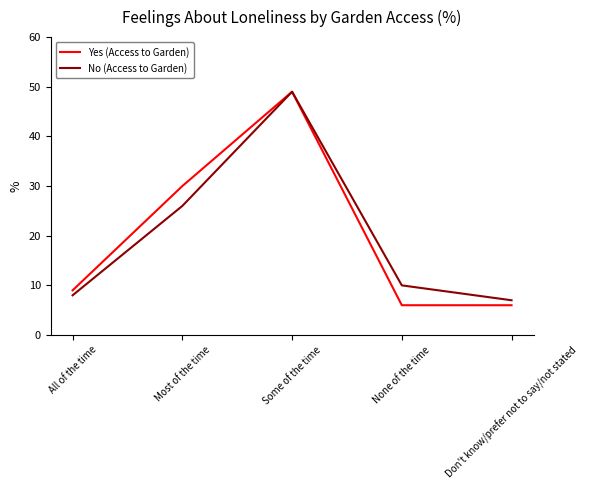

Reading left to right, what are all the values shown in this chart?

Yes (Access to Garden): All of the time=9	Most of the time=30	Some of the time=49	None of the time=6	Don't know/prefer not to say/not stated=6
No (Access to Garden): All of the time=8	Most of the time=26	Some of the time=49	None of the time=10	Don't know/prefer not to say/not stated=7